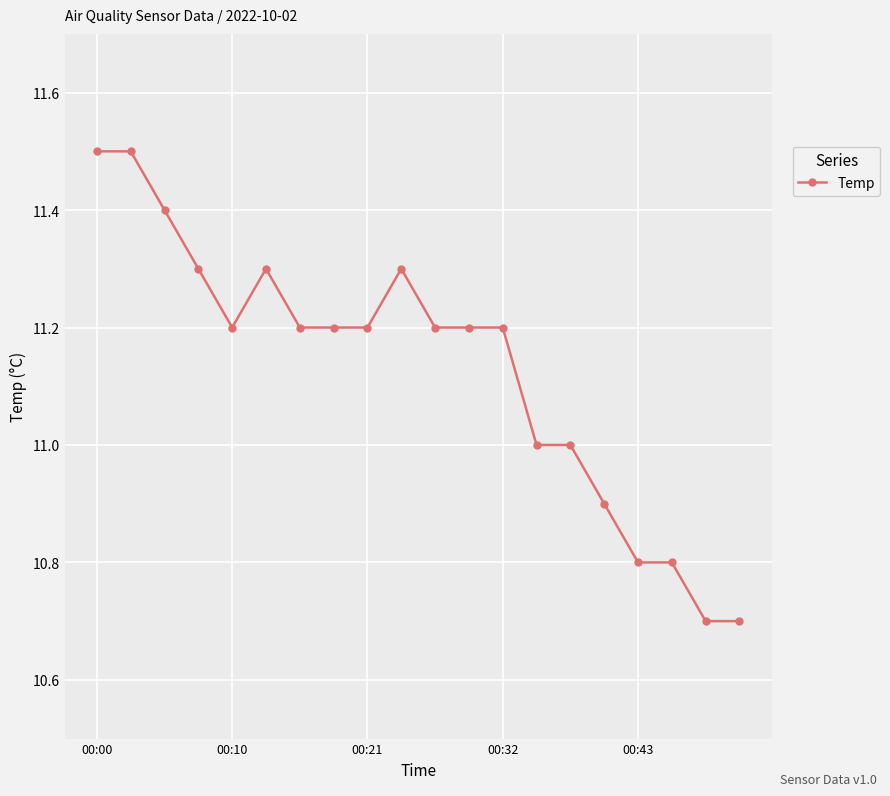

Count the number of data series in this chart.

1